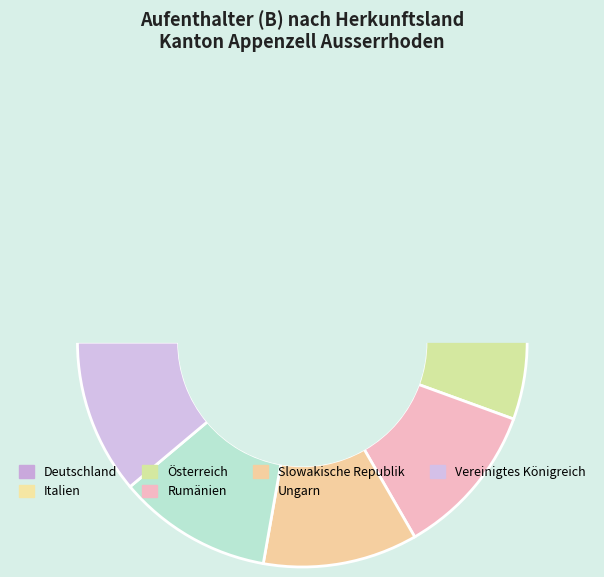

The Österreich slice represents 3% of the pie. True or false?

False